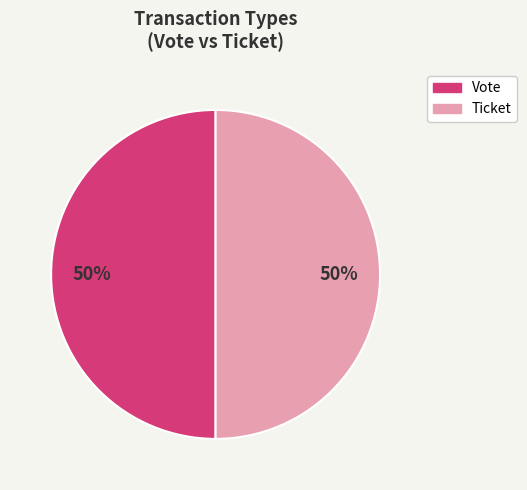

True or false: Vote accounts for 99% of the total.

False